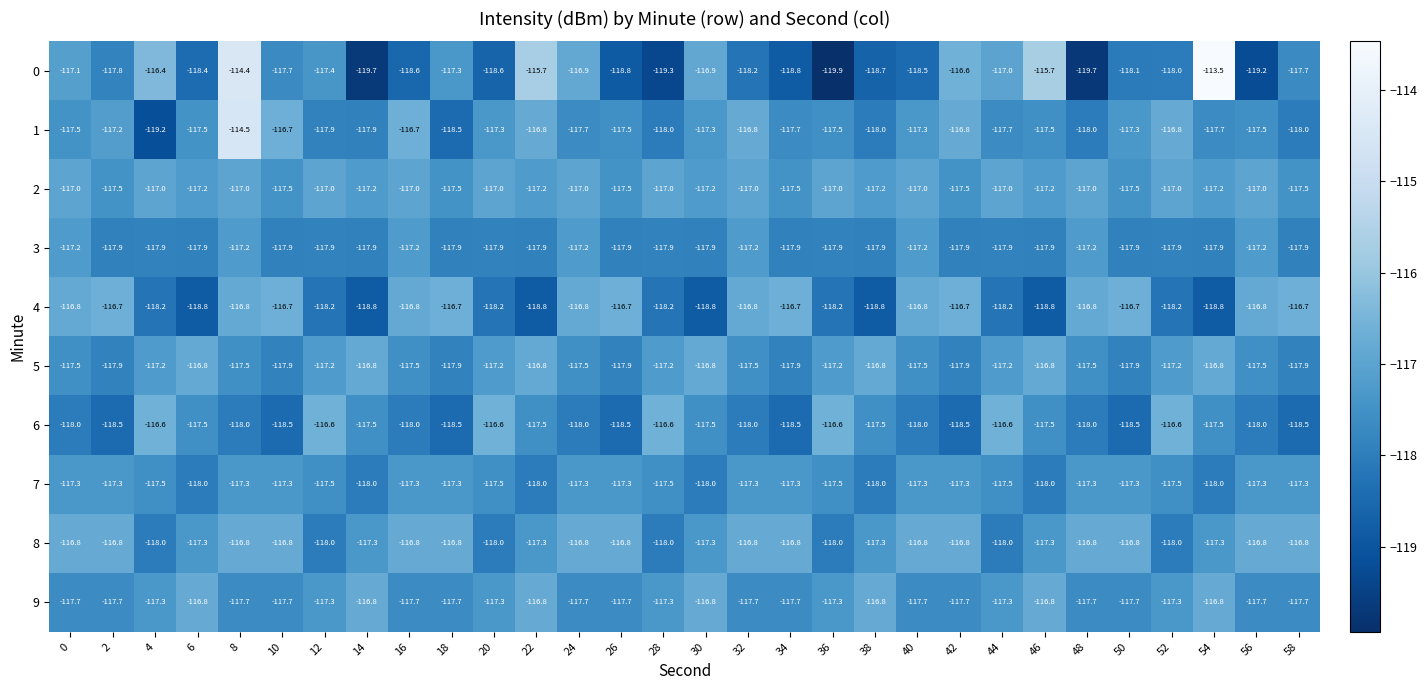

How many data points does each series have?

30